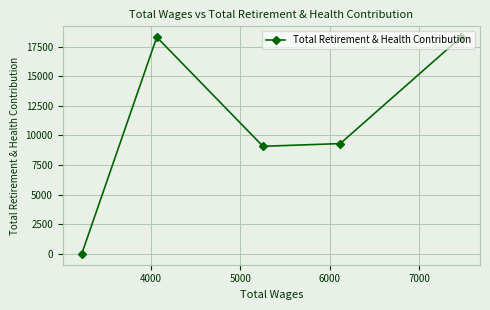

What is the maximum value shown in the chart?

18291